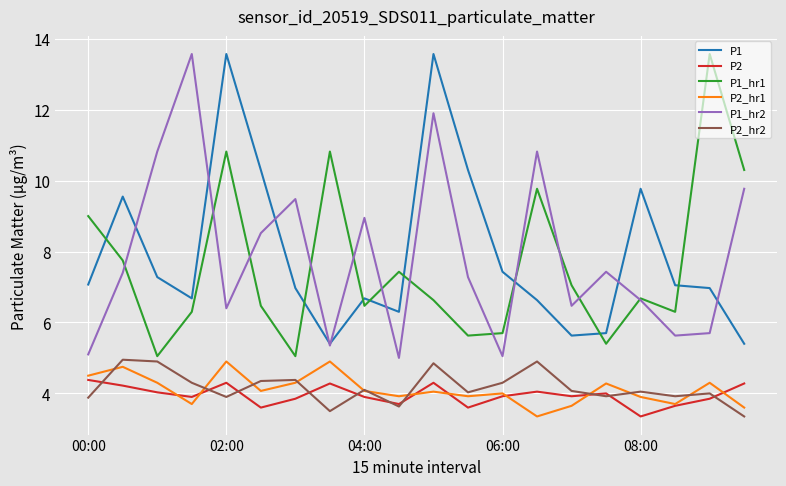

What is the maximum value for P2?

4.4